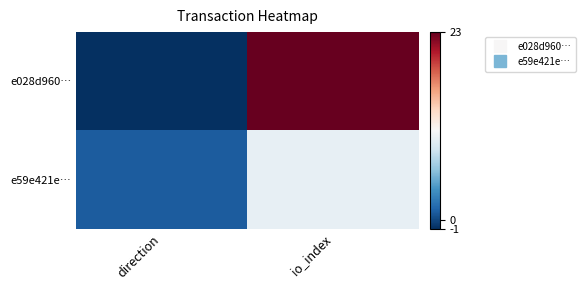

At how many categories does at least one series exceed 13?

1